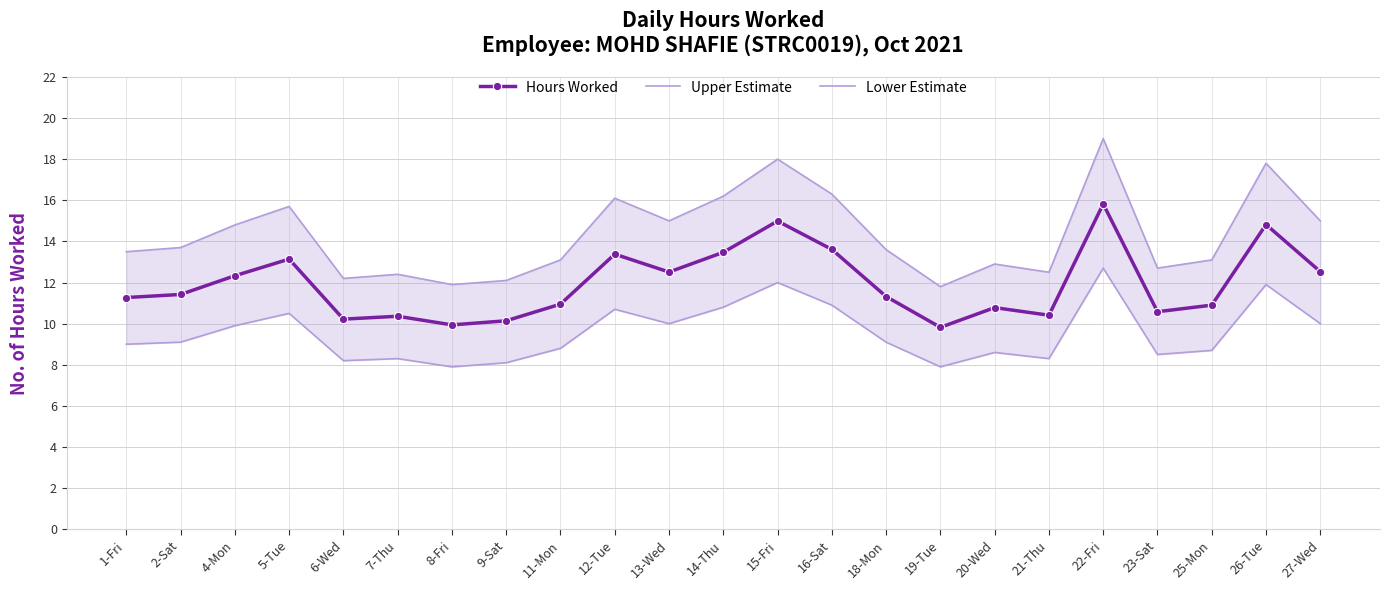

Reading left to right, extract all data points from this chart.

Hours Worked: 1-Fri=11.3	2-Sat=11.4	4-Mon=12.3	5-Tue=13.1	6-Wed=10.2	7-Thu=10.4	8-Fri=9.9	9-Sat=10.1	11-Mon=10.9	12-Tue=13.4	13-Wed=12.5	14-Thu=13.5	15-Fri=15.0	16-Sat=13.6	18-Mon=11.3	19-Tue=9.8	20-Wed=10.8	21-Thu=10.4	22-Fri=15.8	23-Sat=10.6	25-Mon=10.9	26-Tue=14.8	27-Wed=12.5
Upper Estimate: 1-Fri=13.5	2-Sat=13.7	4-Mon=14.8	5-Tue=15.7	6-Wed=12.2	7-Thu=12.4	8-Fri=11.9	9-Sat=12.1	11-Mon=13.1	12-Tue=16.1	13-Wed=15.0	14-Thu=16.2	15-Fri=18.0	16-Sat=16.3	18-Mon=13.6	19-Tue=11.8	20-Wed=12.9	21-Thu=12.5	22-Fri=19.0	23-Sat=12.7	25-Mon=13.1	26-Tue=17.8	27-Wed=15.0
Lower Estimate: 1-Fri=9.0	2-Sat=9.1	4-Mon=9.9	5-Tue=10.5	6-Wed=8.2	7-Thu=8.3	8-Fri=7.9	9-Sat=8.1	11-Mon=8.8	12-Tue=10.7	13-Wed=10.0	14-Thu=10.8	15-Fri=12.0	16-Sat=10.9	18-Mon=9.1	19-Tue=7.9	20-Wed=8.6	21-Thu=8.3	22-Fri=12.7	23-Sat=8.5	25-Mon=8.7	26-Tue=11.9	27-Wed=10.0